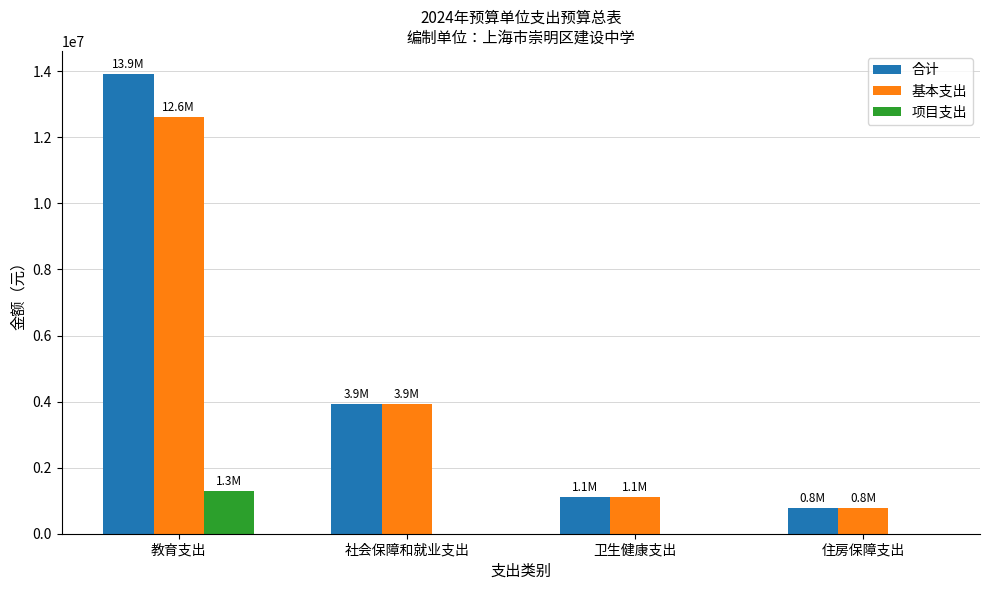

What is the spread (max minus min) of values at 社会保障和就业支出?

3933224.0